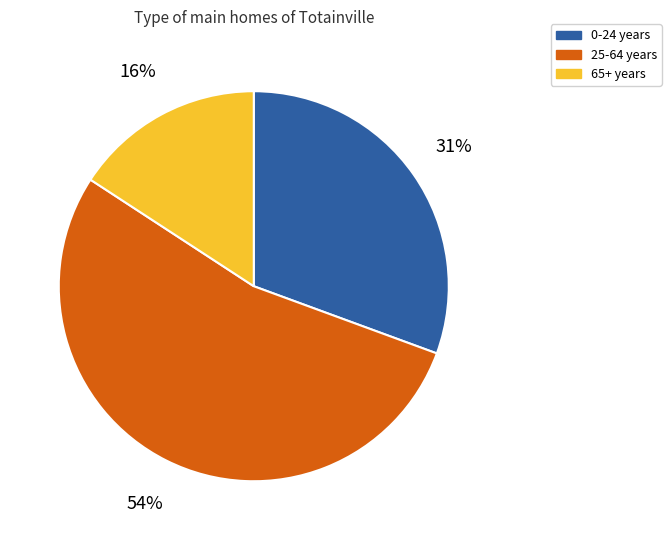

To the nearest percent, what portion does 65+ years represent?

16%